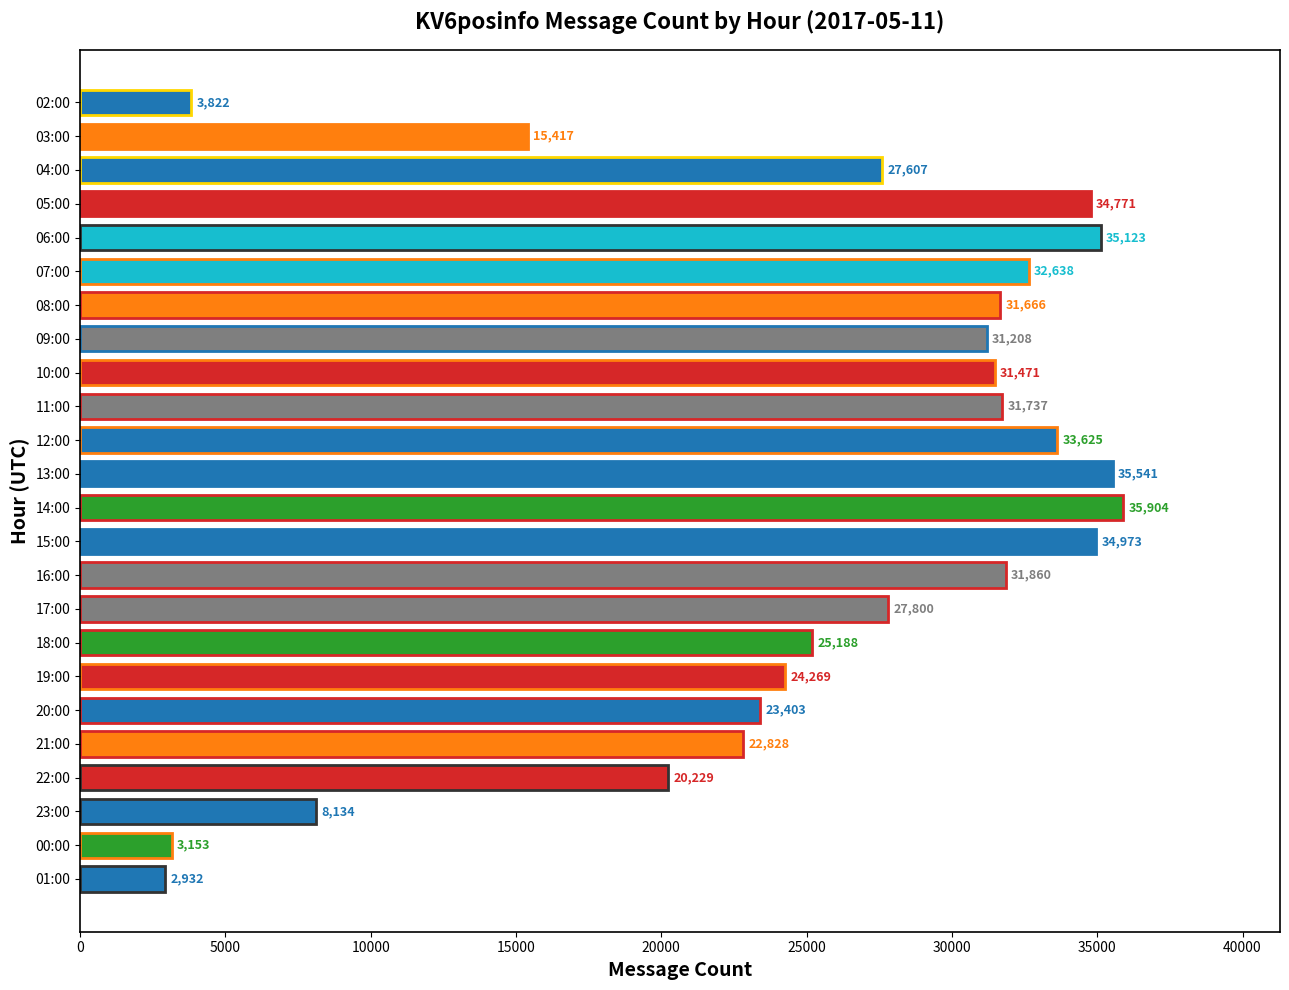

Does the chart contain stacked bars?

No